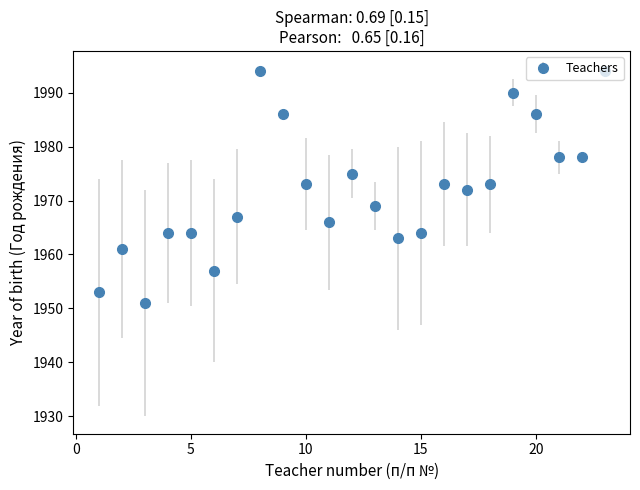

What is the smallest value displayed?

1951